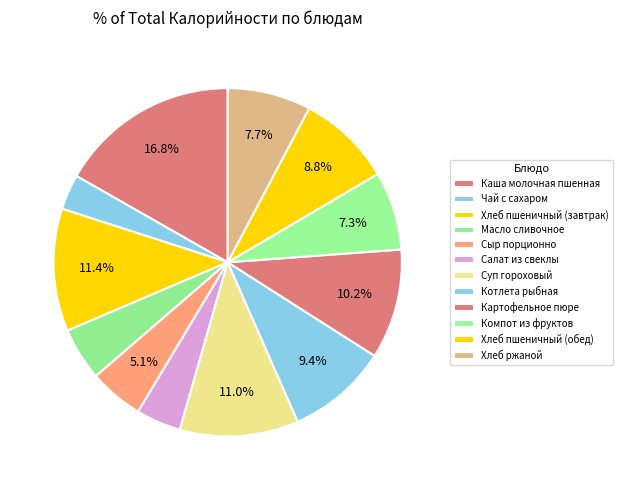

How many segments does this pie chart have?

12